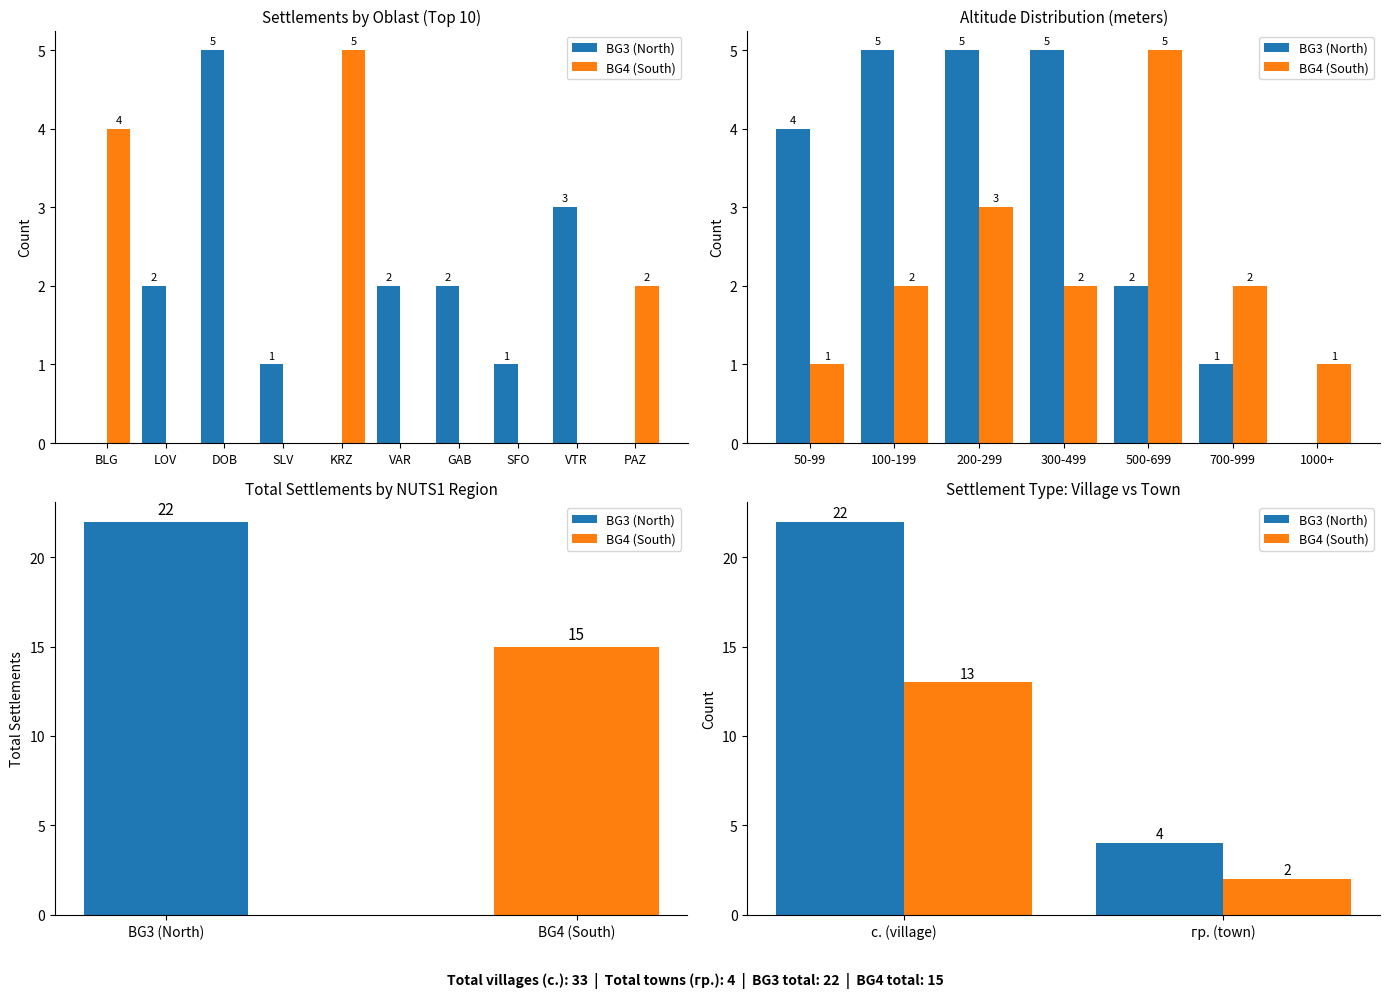

What is the average value of the BG4 (South) series?

8